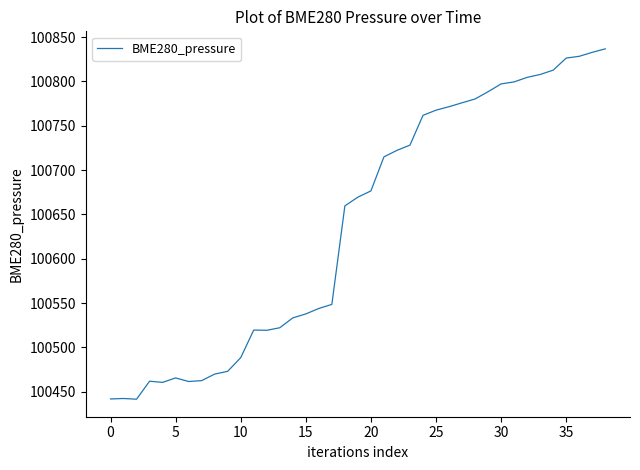

What is the smallest value displayed?

100441.5